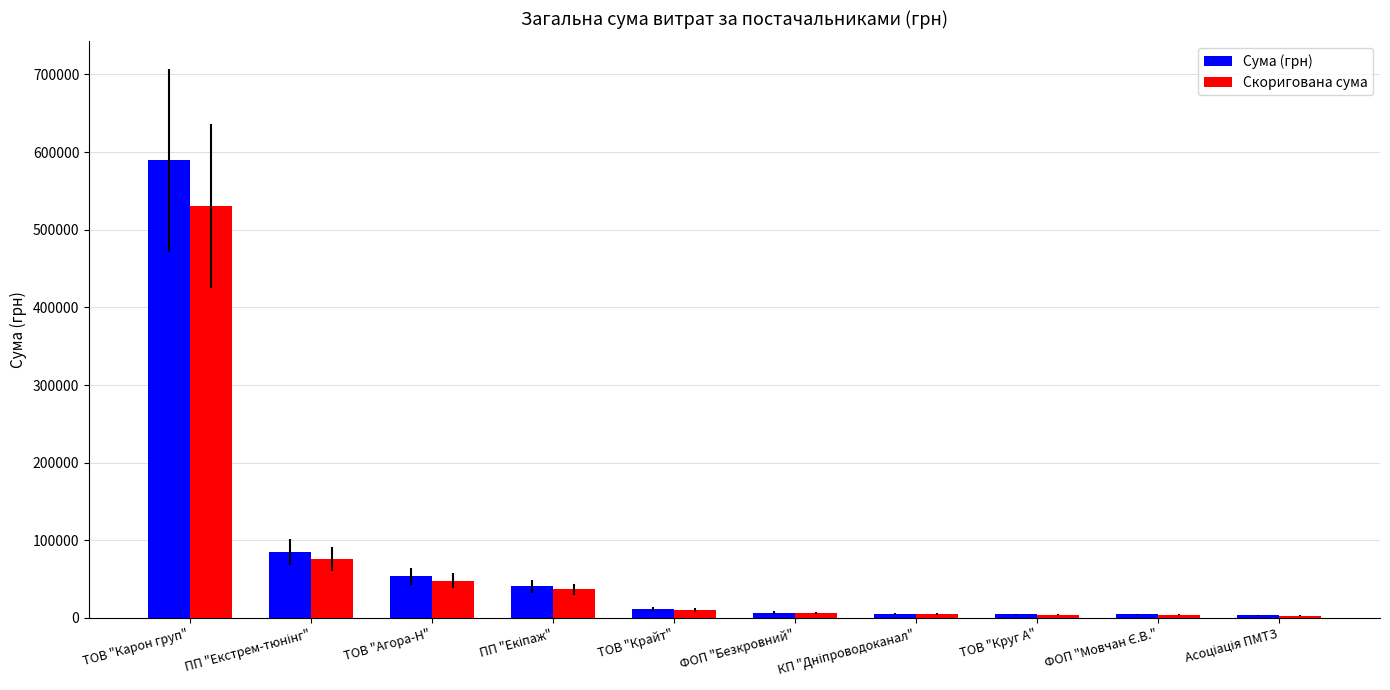

List the series in order of their peak value, highest first.

Сума (грн), Скоригована сума